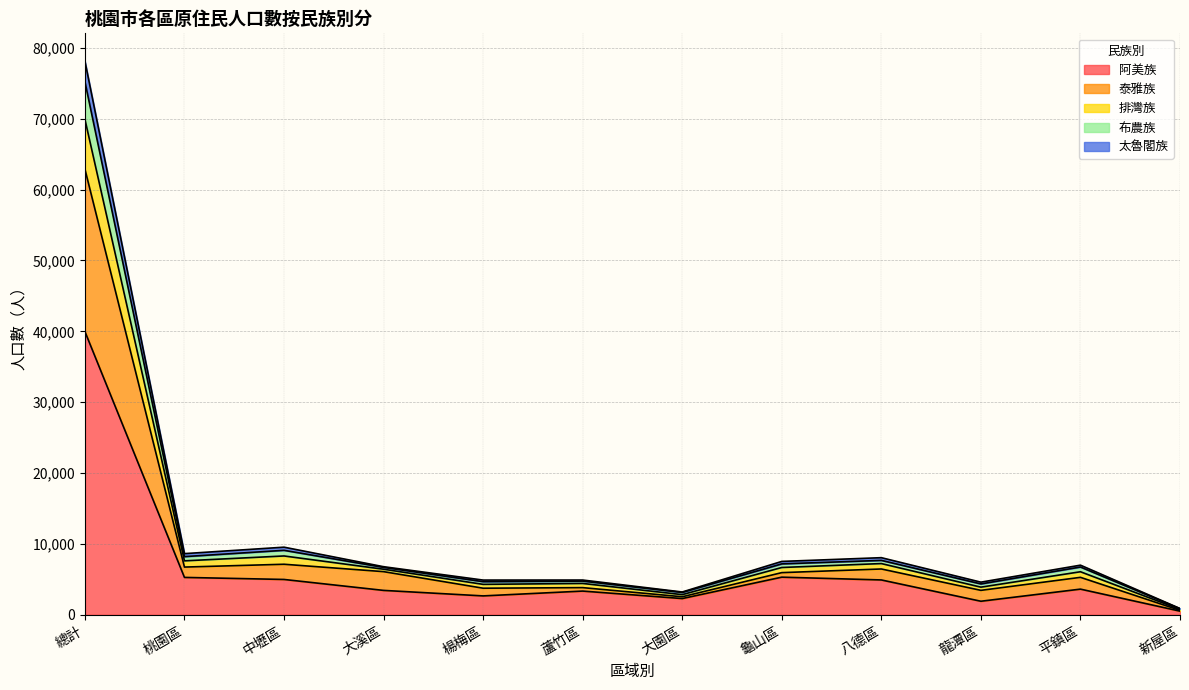

What is the difference between the highest and lowest values at 新屋區?

372